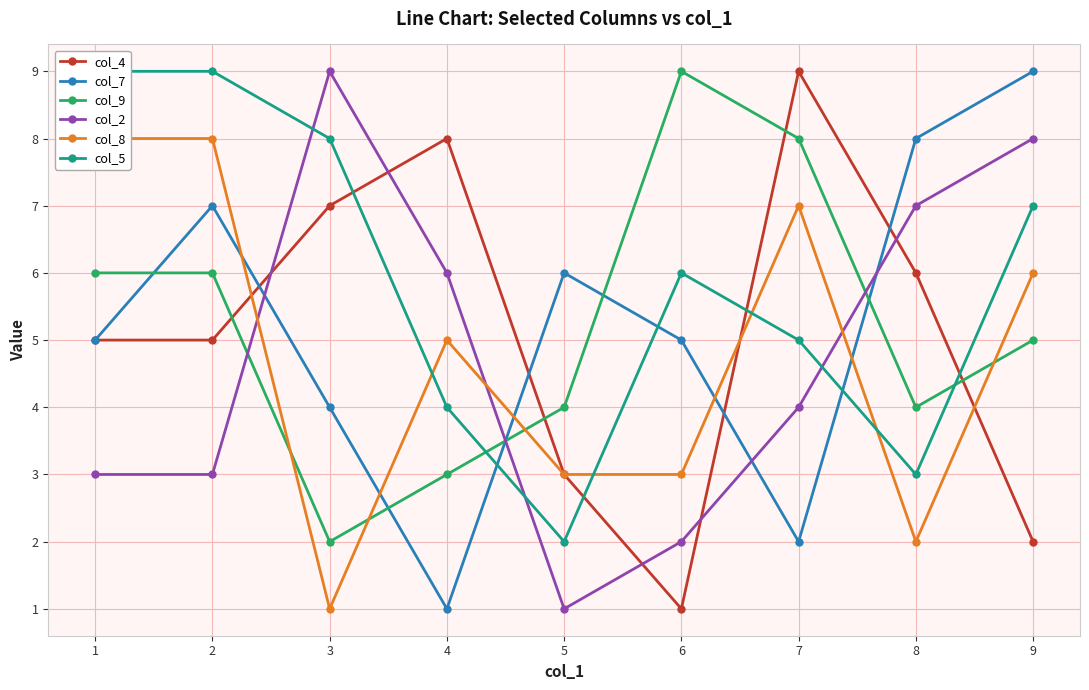

Does the chart display data point markers on the line(s)?

Yes